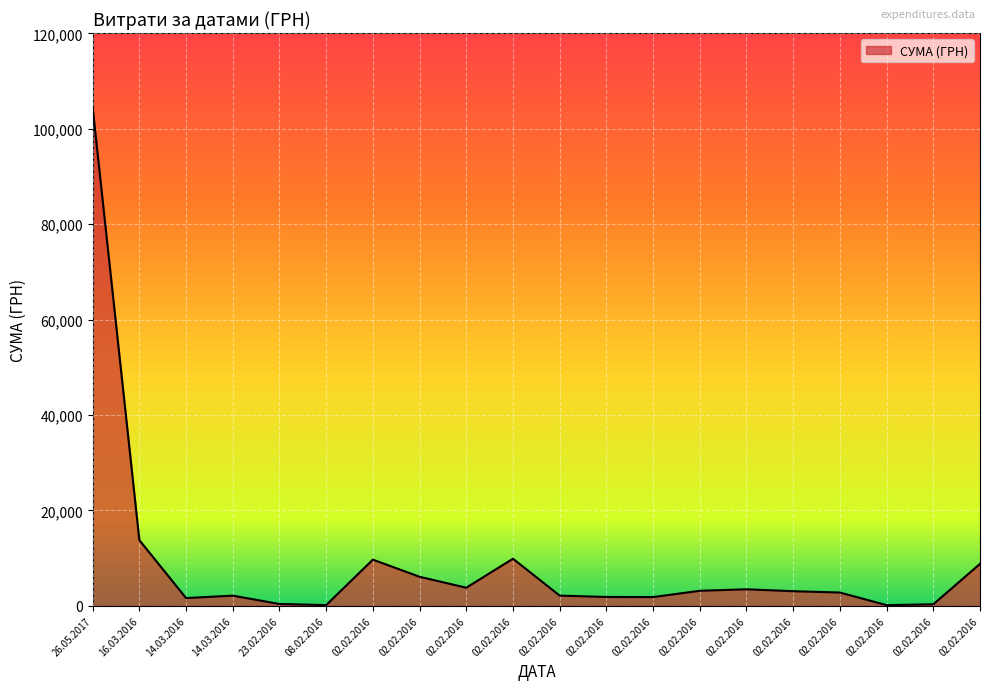

Rank the categories by value from highest to lowest.

26.05.2017, 16.03.2016, 02.02.2016, 02.02.2016, 02.02.2016, 02.02.2016, 02.02.2016, 02.02.2016, 02.02.2016, 02.02.2016, 02.02.2016, 02.02.2016, 14.03.2016, 02.02.2016, 02.02.2016, 14.03.2016, 23.02.2016, 02.02.2016, 08.02.2016, 02.02.2016